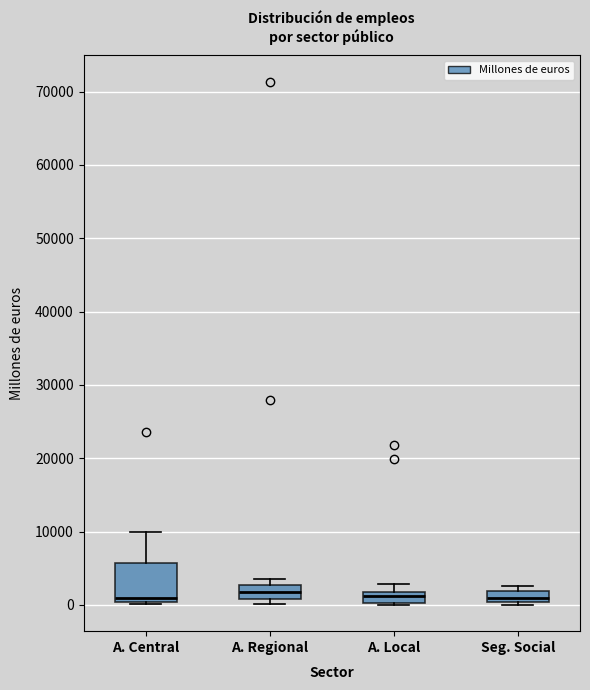

Comparing the boxes themselves (not the whiskers), which one is the tallest?

A. Central